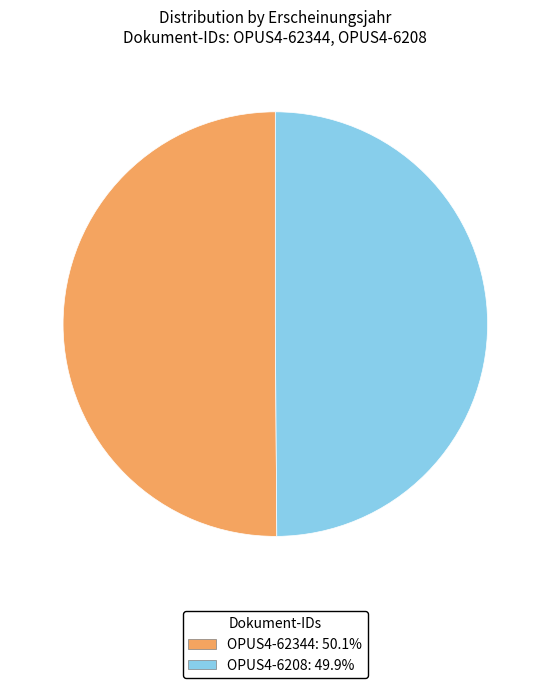

Approximately how many times larger is the value at OPUS4-62344: 50.1% compared to OPUS4-6208: 49.9%?

1.0